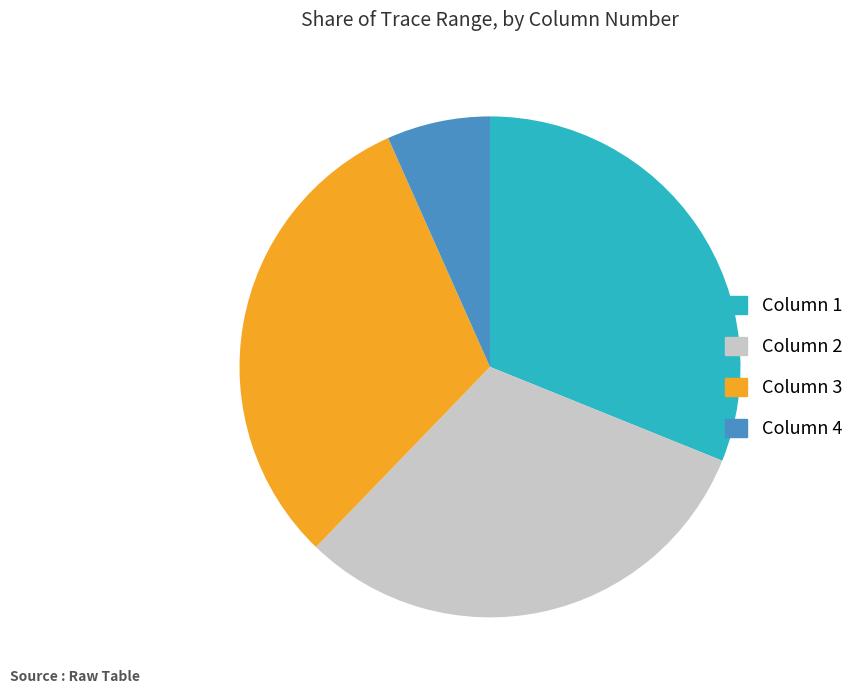

Is Column 2 the majority of the pie?

No